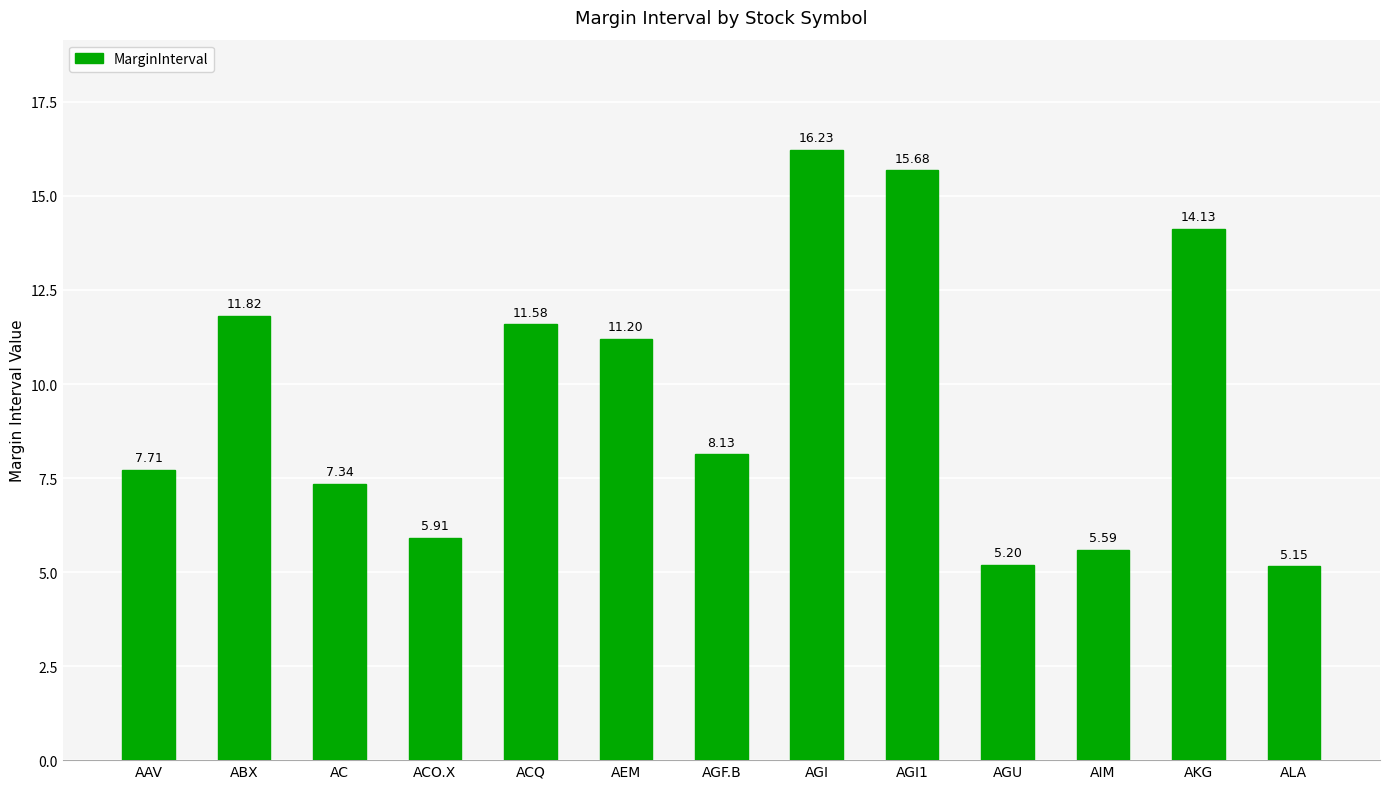

What is the ratio of the value at AGF.B to the value at ACO.X?

1.4